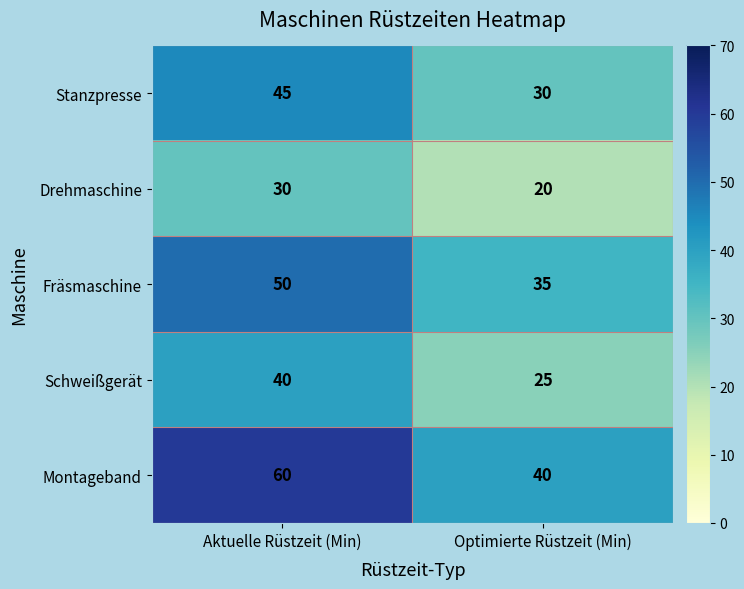

What is the difference between the highest and lowest values at Aktuelle Rüstzeit (Min)?

30